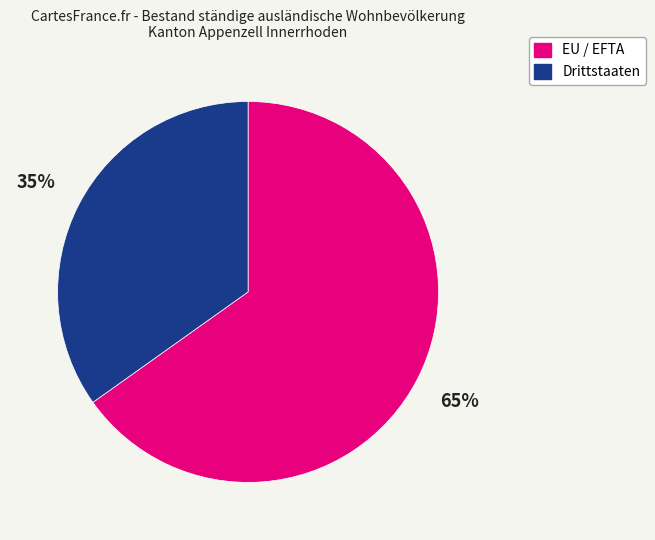

How many segments does this pie chart have?

2